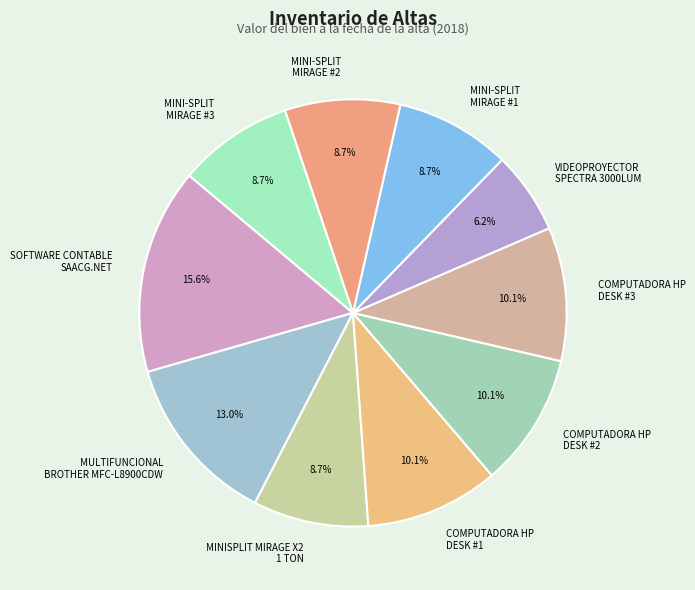

Which has a higher value, MINI-SPLIT MIRAGE #1 or COMPUTADORA HP DESK #1?

COMPUTADORA HP DESK #1